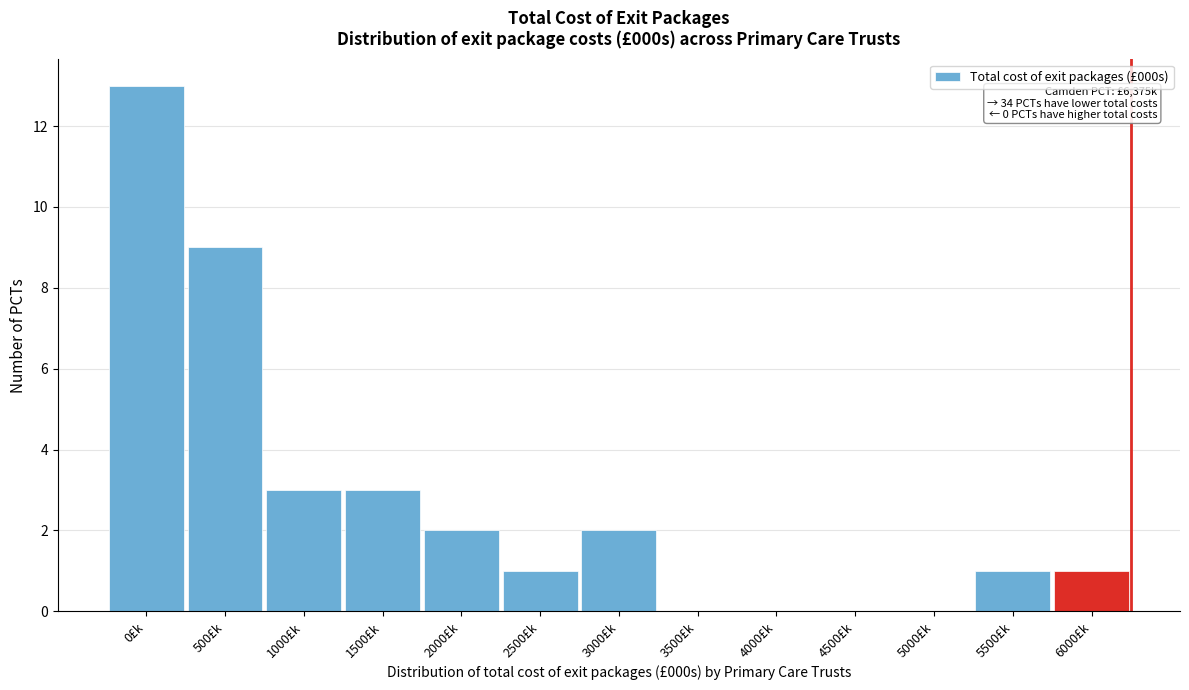

Reading right to left, transcribe all the data shown in this chart.

6000£k=1	5500£k=1	5000£k=0	4500£k=0	4000£k=0	3500£k=0	3000£k=2	2500£k=1	2000£k=2	1500£k=3	1000£k=3	500£k=9	0£k=13